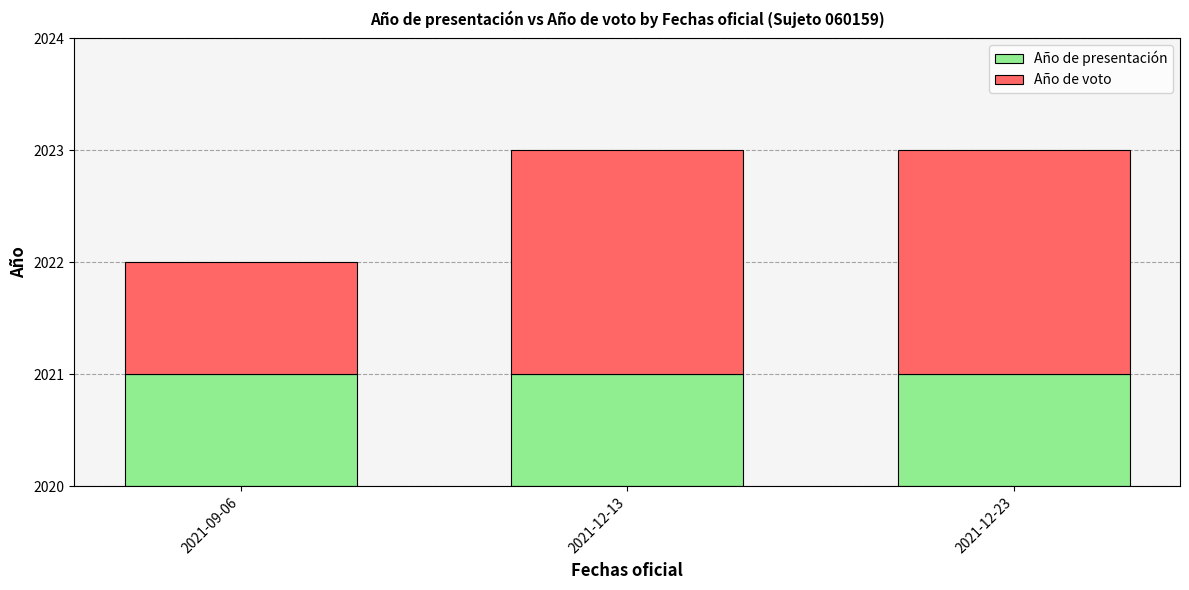

Rank the categories by Año de presentación value from lowest to highest.

2021-09-06, 2021-12-13, 2021-12-23